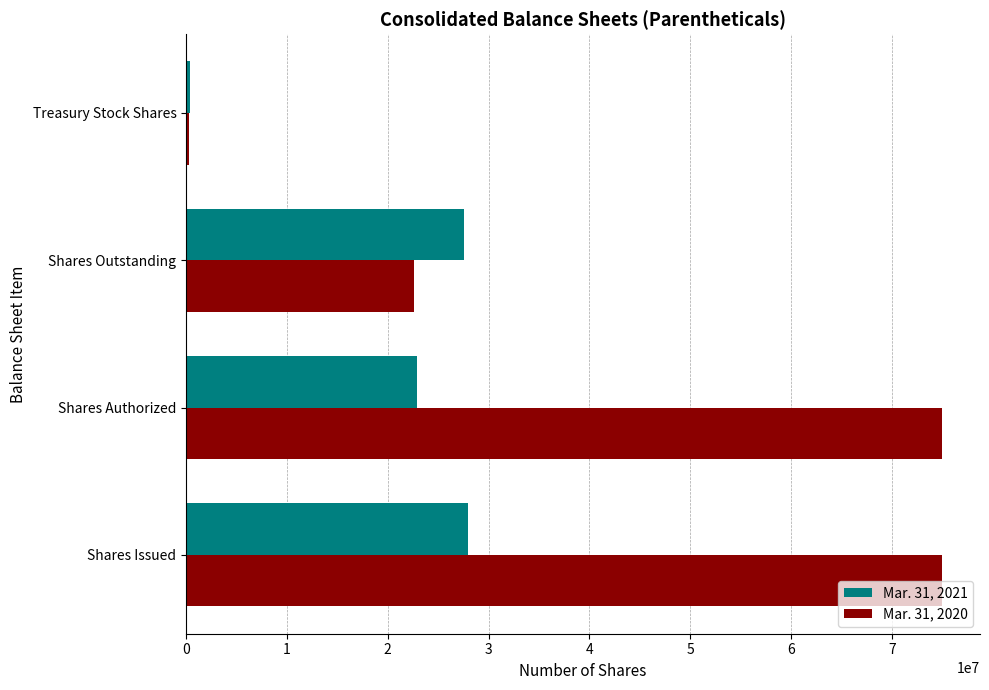

Is it true that Mar. 31, 2021 equals 27593400 at Shares Outstanding?

True